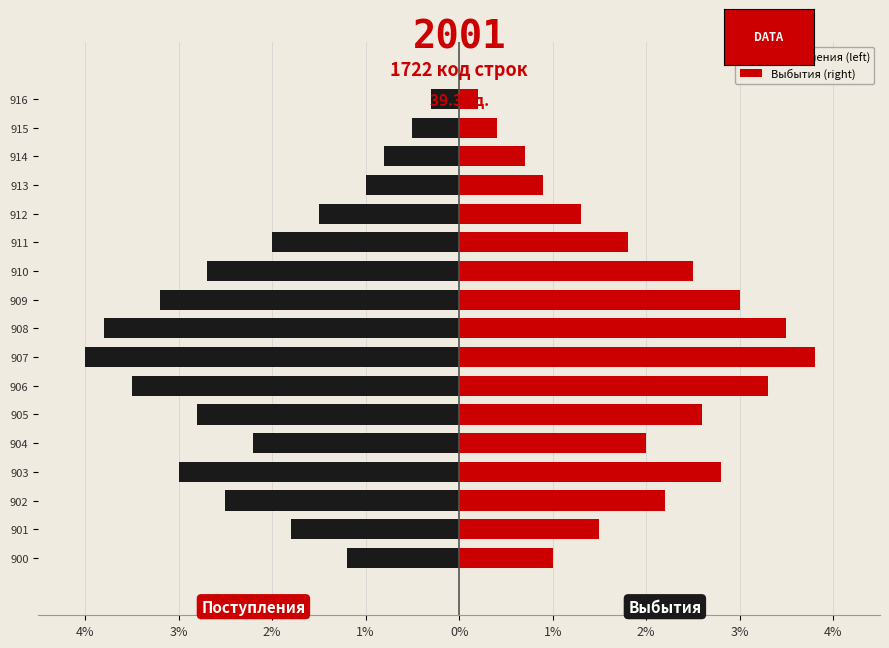

What is the value of the Выбытия (right) bar at the 14th from the left?

0.9